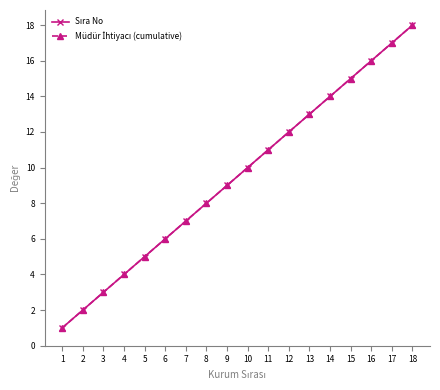

Does the chart have visible grid lines?

No